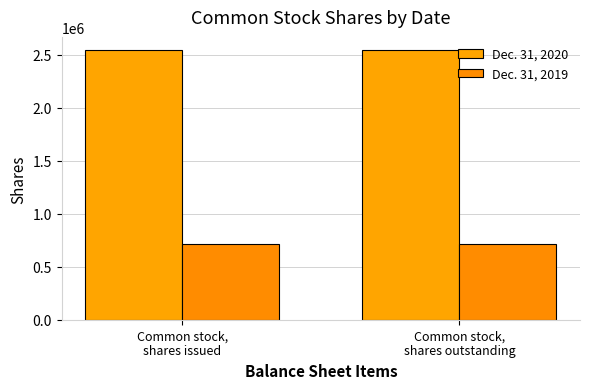

The value of Dec. 31, 2019 at Common stock,
shares issued is 717274. True or false?

True